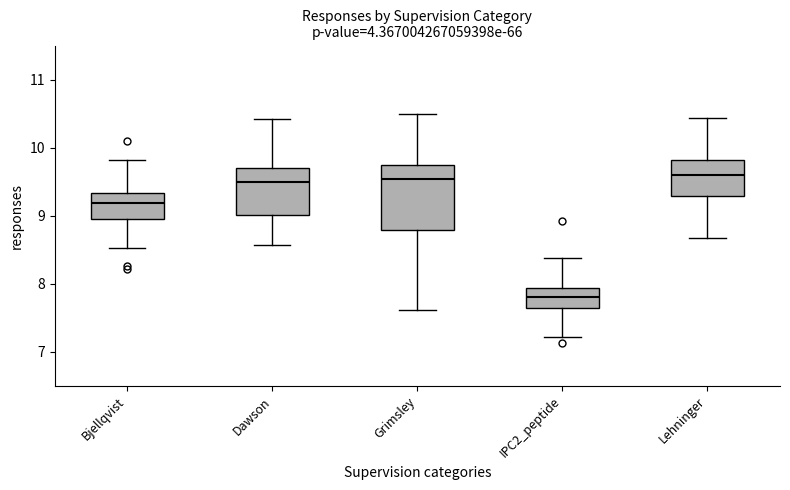

Reading left to right, transcribe this box plot: for each box, give where its median line is, the range the box spans, and where its two whiskers end, as read against the y-axis. The values are not printed on the chart, so give them approximately, as read against the axis.

Bjellqvist: median 9.2, box 9.0 to 9.3, whiskers 8.5 to 9.8
Dawson: median 9.5, box 9.0 to 9.7, whiskers 8.6 to 10.4
Grimsley: median 9.5, box 8.8 to 9.7, whiskers 7.6 to 10.5
IPC2_peptide: median 7.8, box 7.7 to 7.9, whiskers 7.2 to 8.4
Lehninger: median 9.6, box 9.3 to 9.8, whiskers 8.7 to 10.4